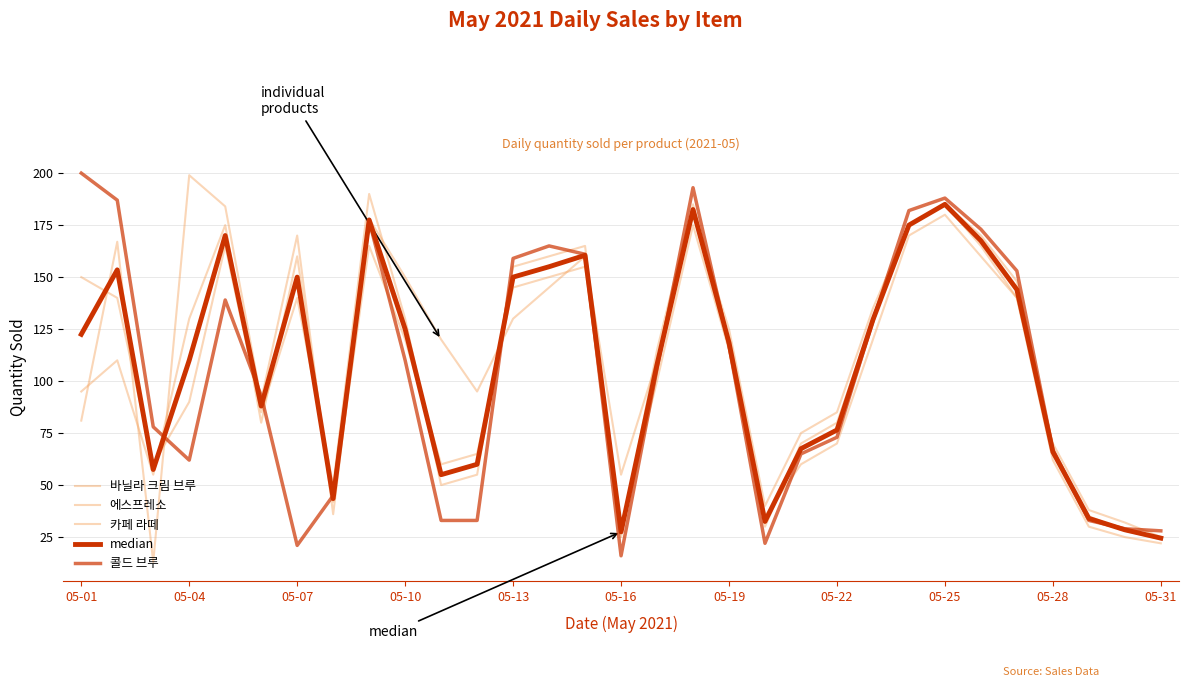

How many lines are shown in the chart?

5